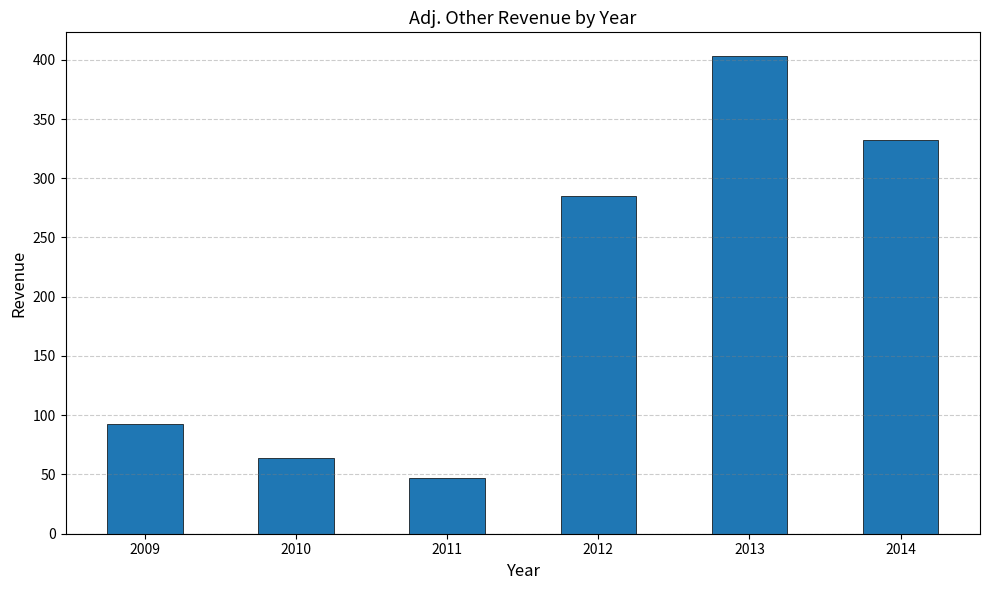

Rank the categories by value from lowest to highest.

2011, 2010, 2009, 2012, 2014, 2013